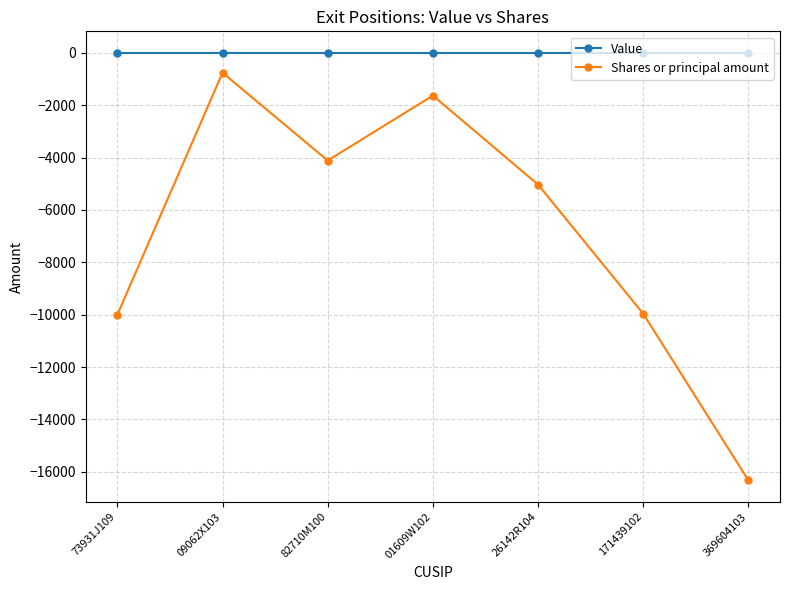

What is the sum of the Shares or principal amount values at 171439102 and 73931J109?

-19965